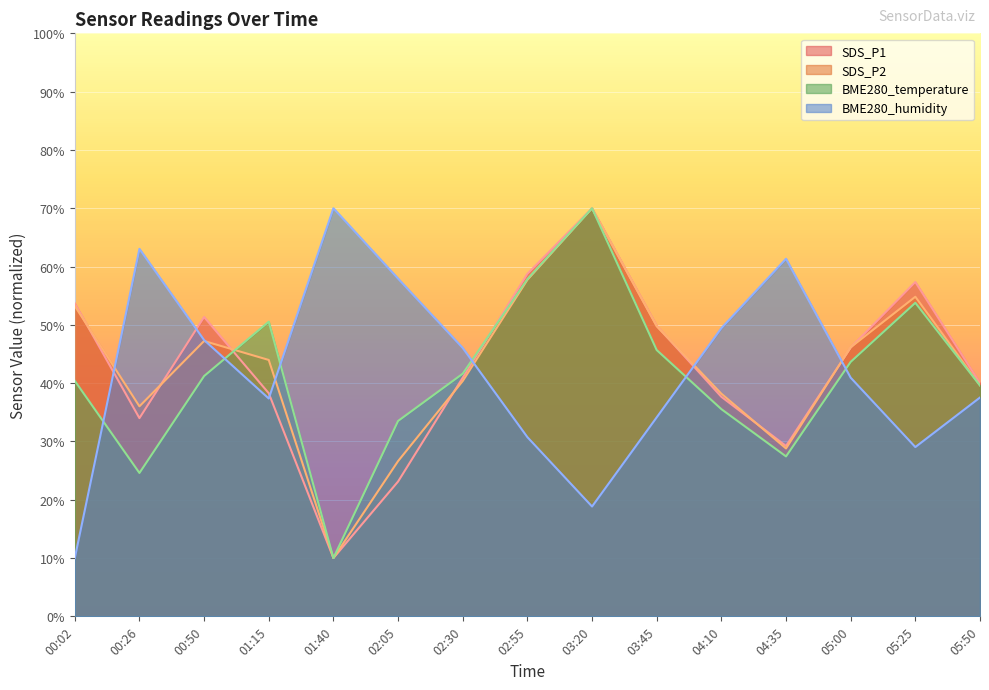

What is the value of the BME280_humidity point at the 14th from the left?

29.0